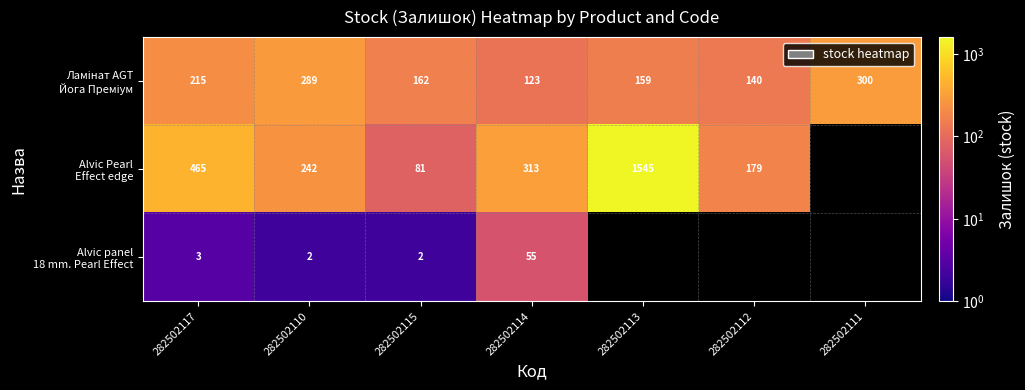

Rank the categories by Alvic panel 18 mm. Pearl Effect value from lowest to highest.

282502110, 282502115, 282502117, 282502114, 282502113, 282502112, 282502111